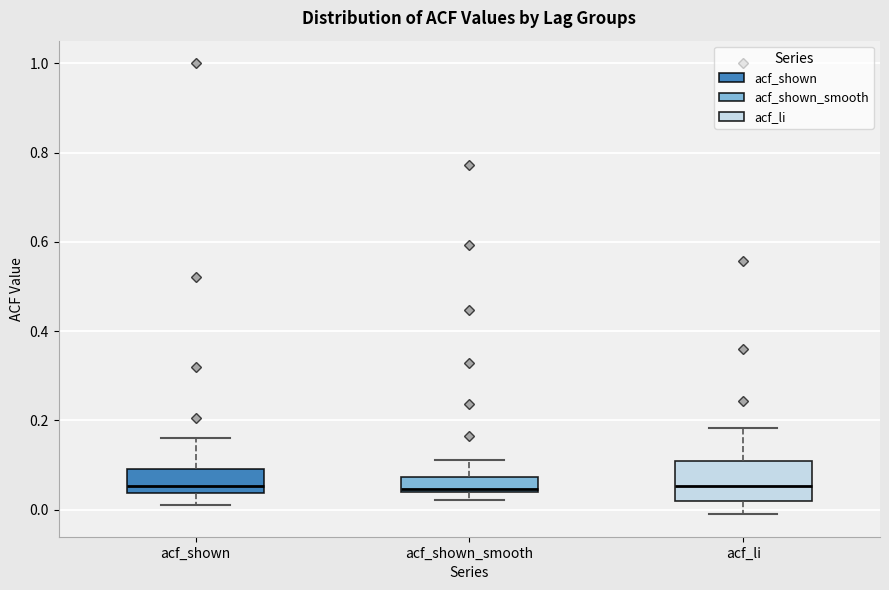

Reading left to right, read every box against the y-axis: the position of its median line, the range the box covers, and the ends of its whiskers. The values are not printed on the chart, so give them approximately, as read against the axis.

acf_shown: median 0.06, box 0.04 to 0.10, whiskers 0.02 to 0.16
acf_shown_smooth: median 0.04 (just above the box's lower edge), box 0.04 to 0.08, whiskers 0.02 to 0.12
acf_li: median 0.06, box 0.02 to 0.10, whiskers 0.00 to 0.18